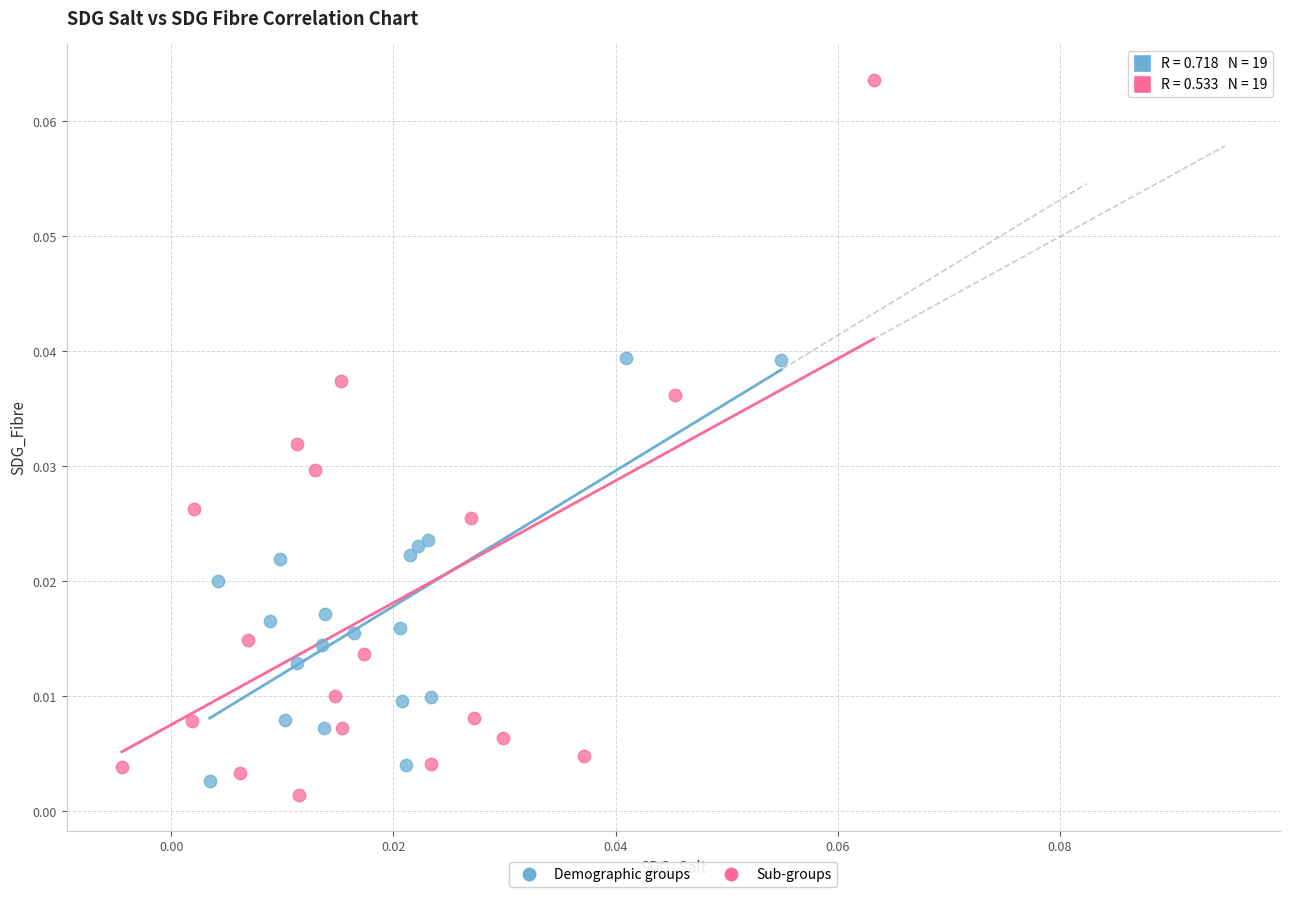

Which series contains the lowest Y value?

Sub-groups